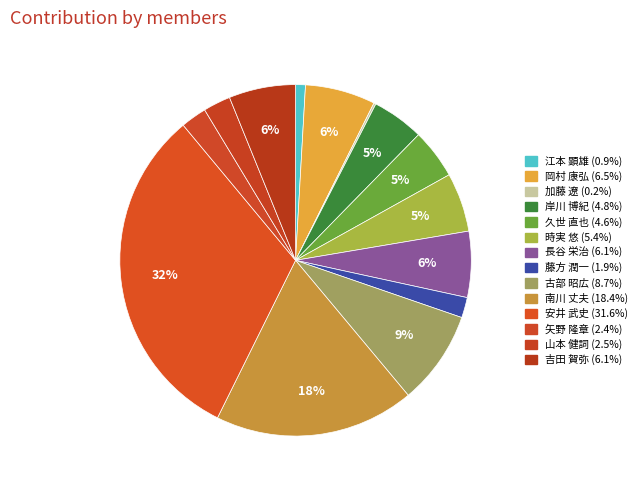

The 江本 顕雄 slice represents 1% of the pie. True or false?

True